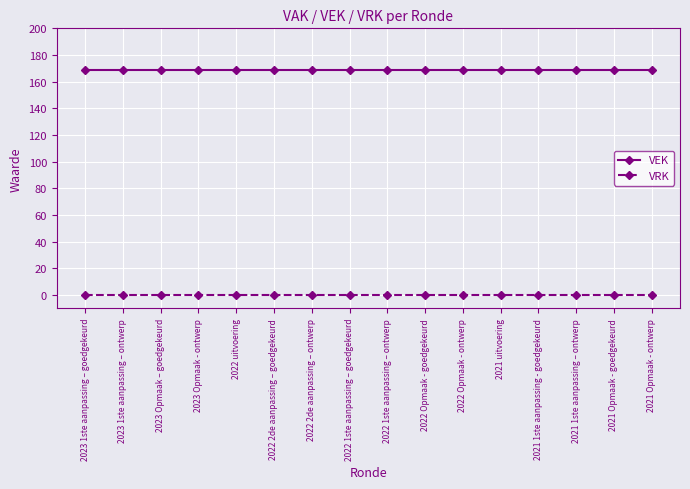

What is the sum of all VEK values?

2704